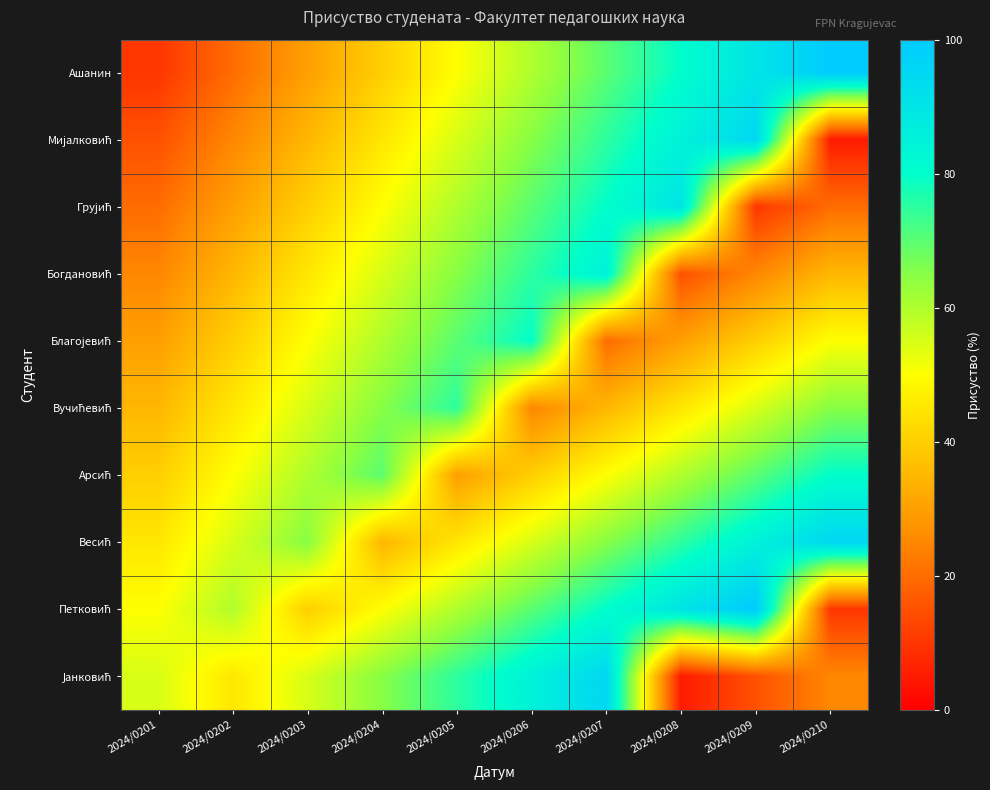

How many categories are shown in the chart?

10